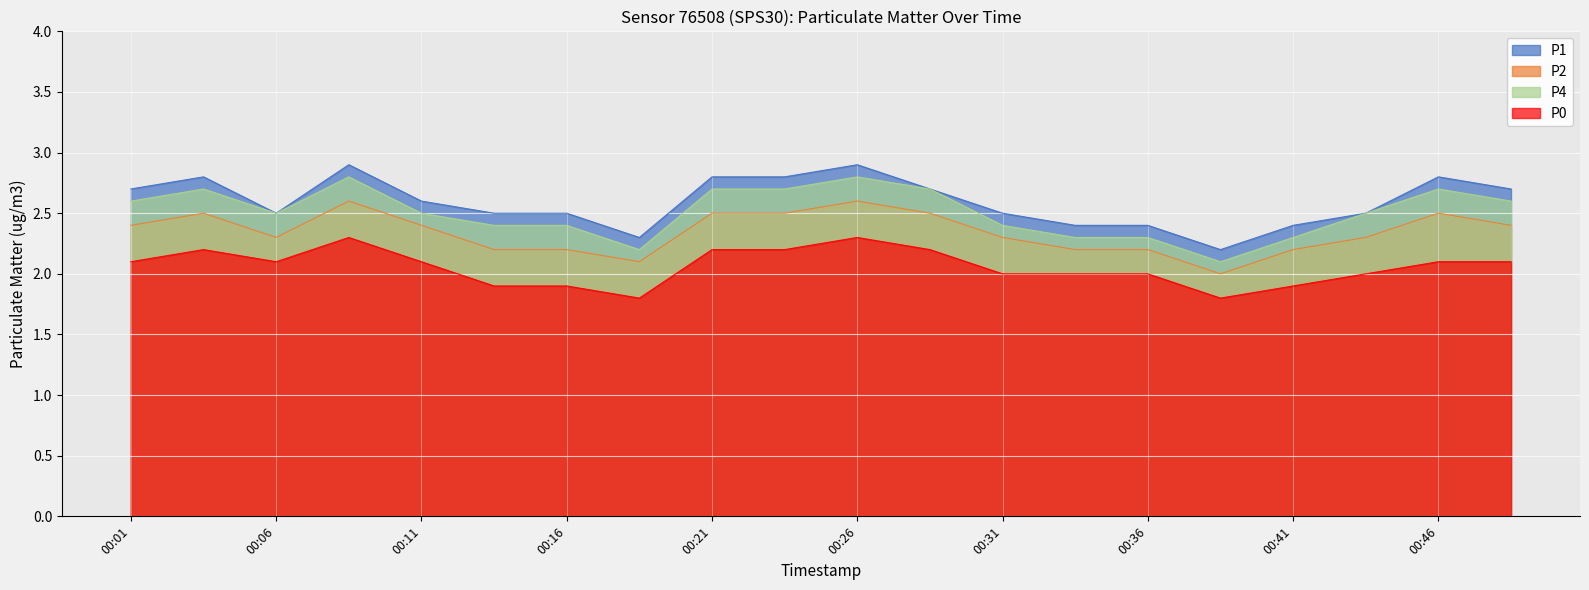

True or false: P0 and P4 intersect in this chart.

False